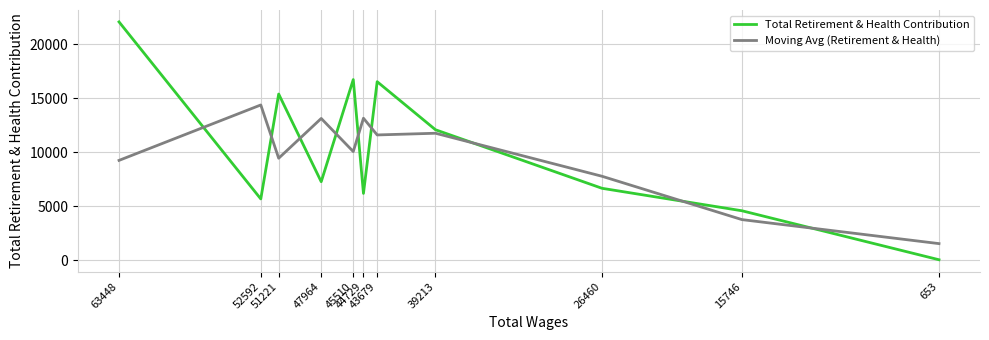

After their last crossing, which series has the higher values: Total Retirement & Health Contribution or Moving Avg (Retirement & Health)?

Moving Avg (Retirement & Health)